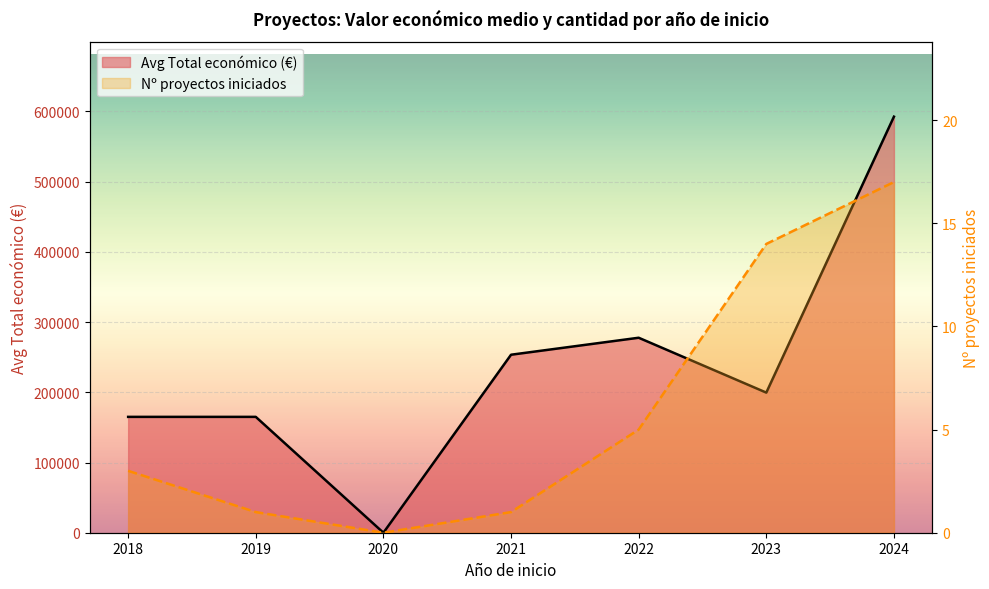

How many distinct data groups are displayed?

2